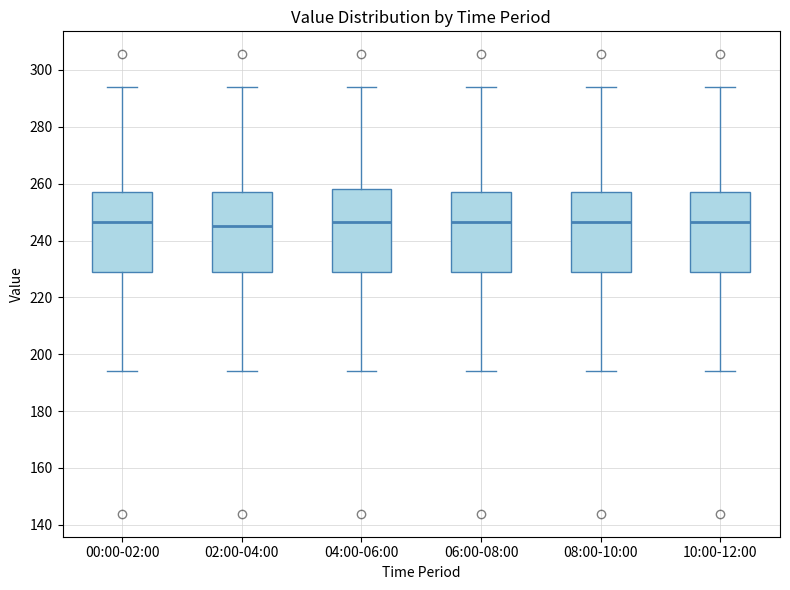

Reading left to right, transcribe this box plot: for each box, give where its median line is, the range the box spans, and where its two whiskers end, as read against the y-axis. The values are not printed on the chart, so give them approximately, as read against the axis.

00:00-02:00: median 246, box 228 to 258, whiskers 194 to 294
02:00-04:00: median 246, box 228 to 258, whiskers 194 to 294
04:00-06:00: median 246, box 228 to 258, whiskers 194 to 294
06:00-08:00: median 246, box 228 to 258, whiskers 194 to 294
08:00-10:00: median 246, box 228 to 258, whiskers 194 to 294
10:00-12:00: median 246, box 228 to 258, whiskers 194 to 294